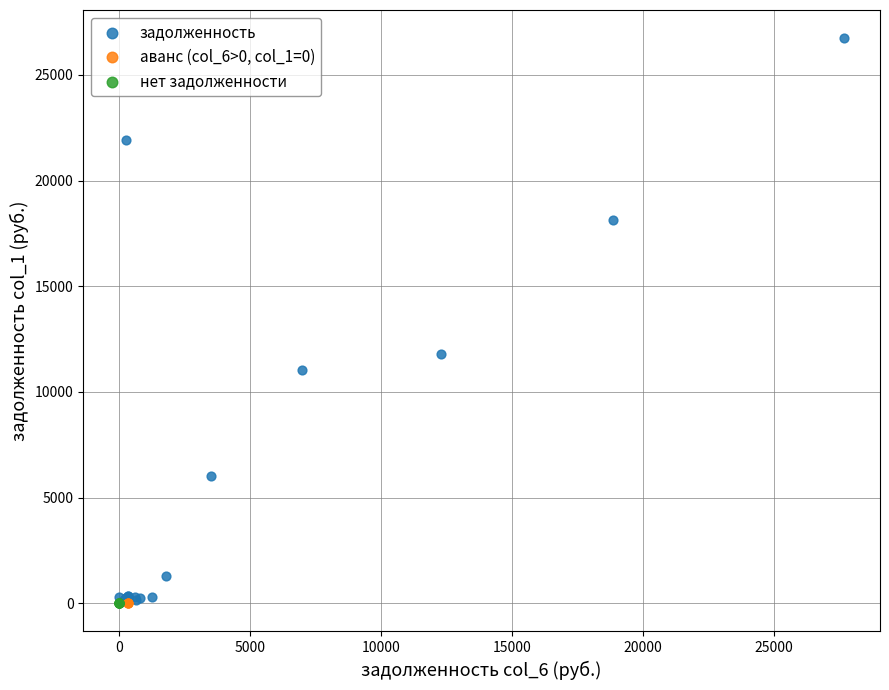

Which series contains the highest Y value?

задолженность